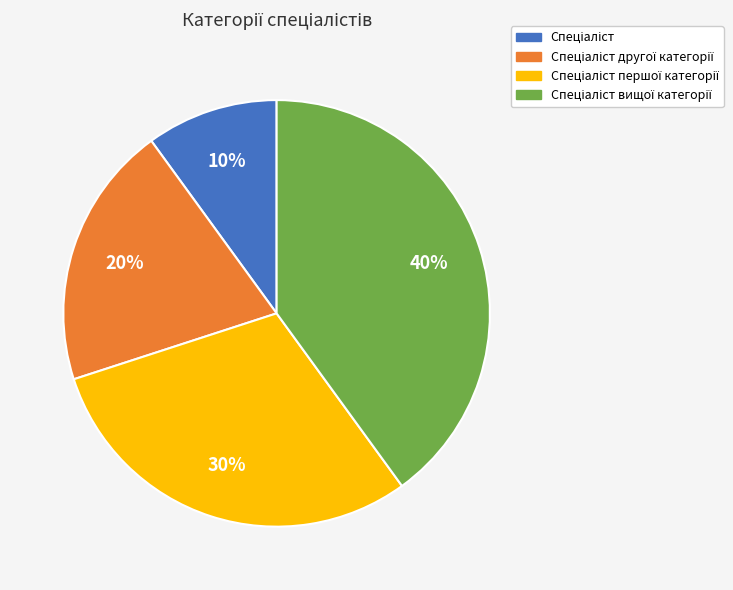

To the nearest percent, what is the difference between the largest and smallest slice percentages?

30%